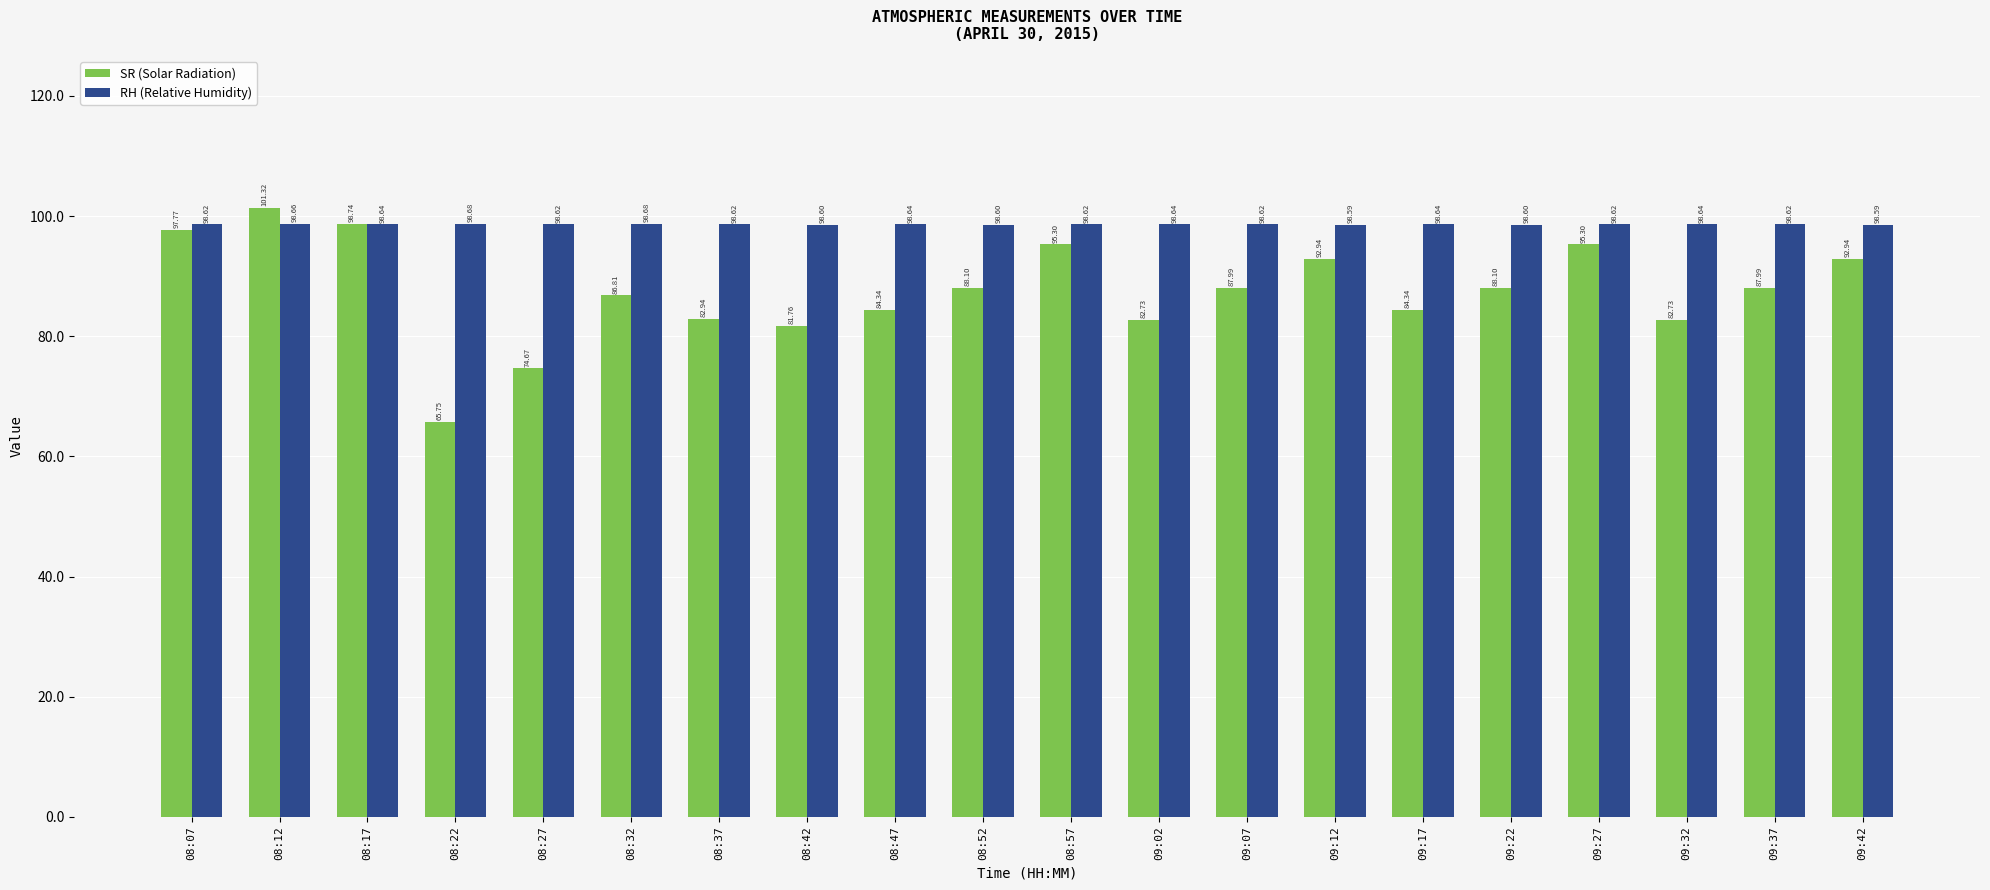

What is the difference between the second highest and minimum values in the RH (Relative Humidity) series?

0.1